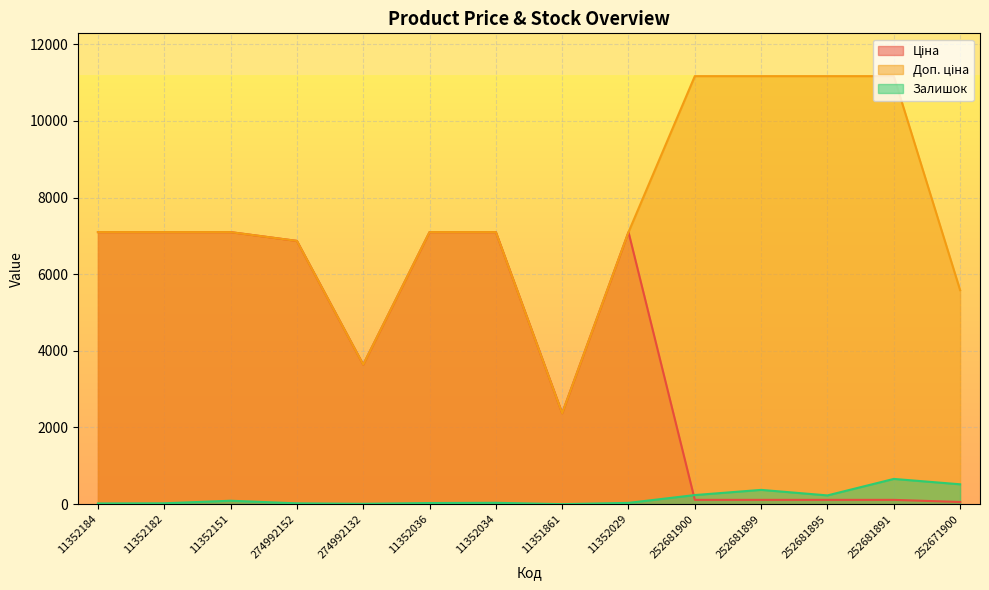

What is the difference between the maximum and minimum values in the Ціна series?

7042.9